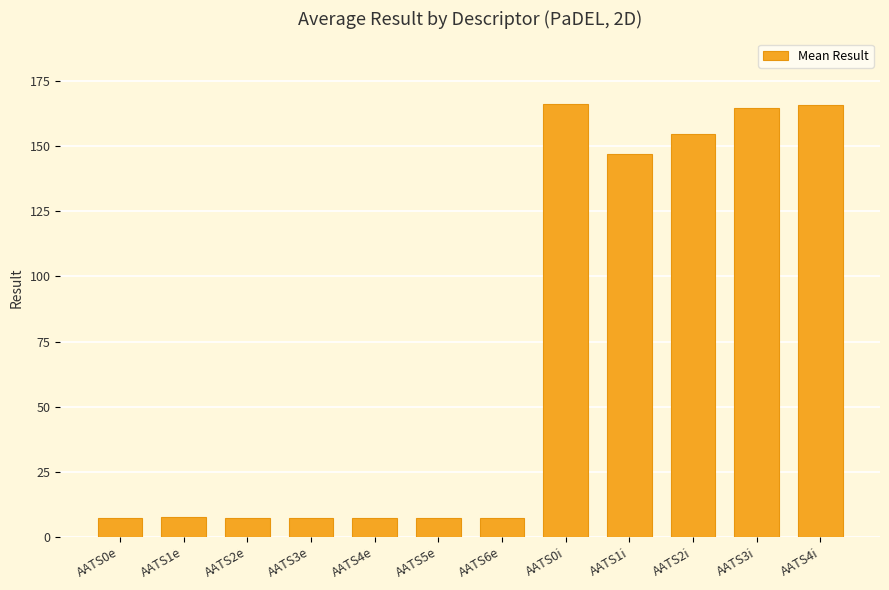

What is the ratio of the value at AATS6e to the value at AATS4e?

1.0